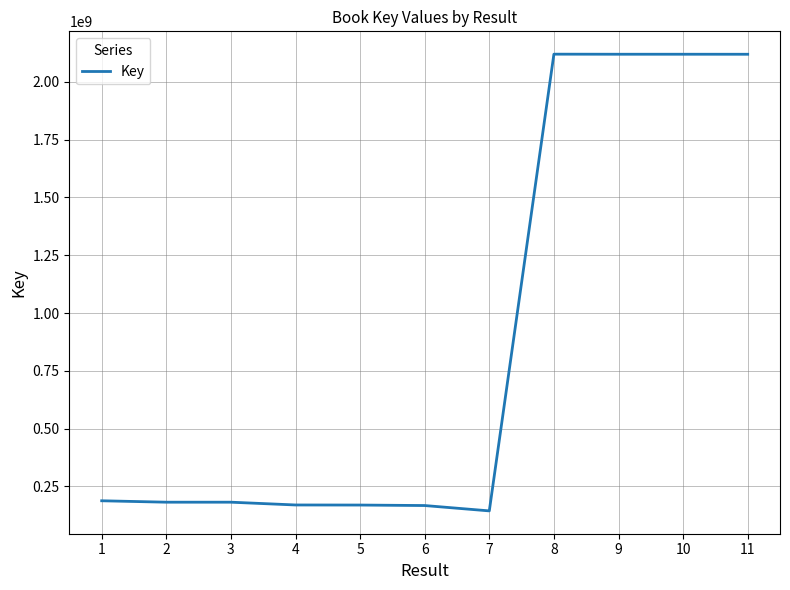

What is the minimum value shown in the chart?

144301526